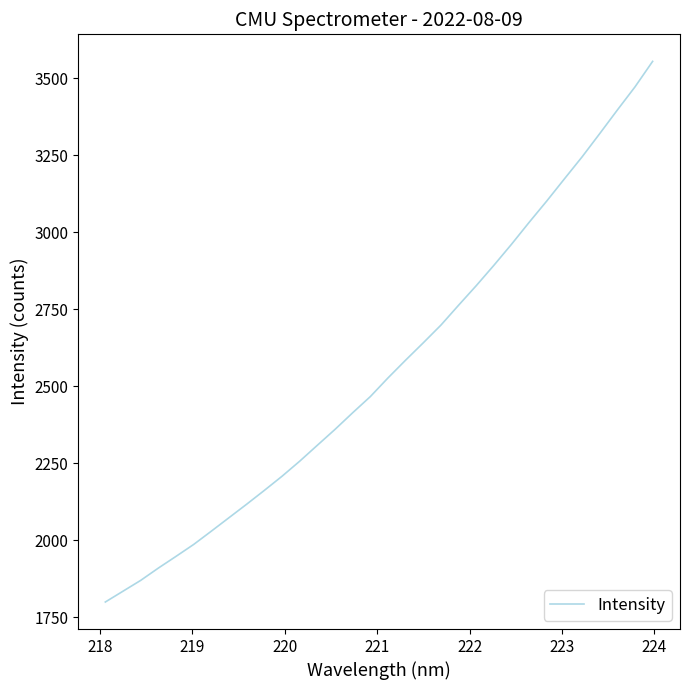

What is the smallest value displayed?

1799.2